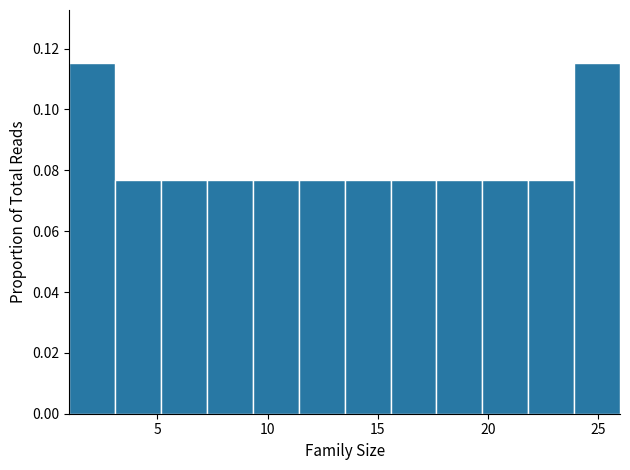

What is the height of the bar covering 11.5 to 13.5 on the x-axis? Neither the bar edges nor the heights are printed on the chart, so give them approximately, as read against the axes.

0.076